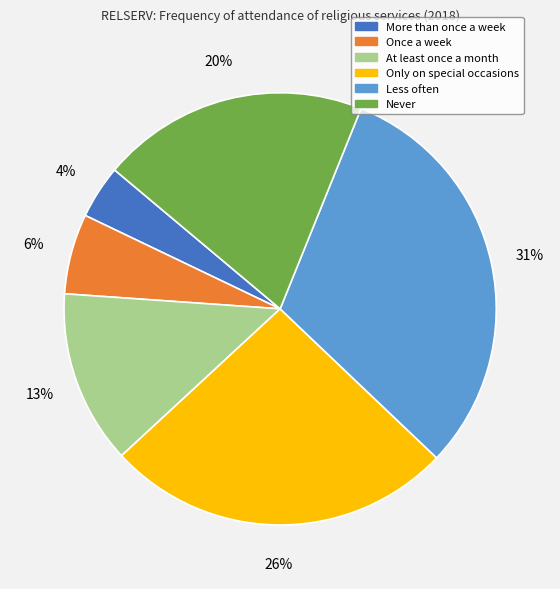

Does More than once a week represent more than half of the total?

No